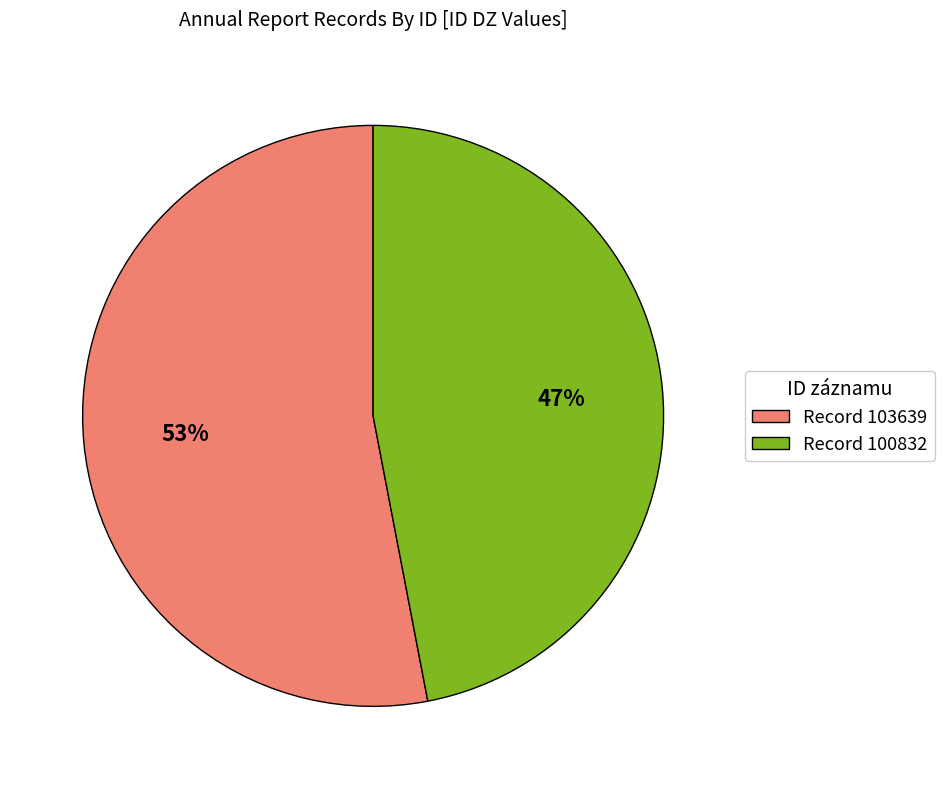

To the nearest percent, what is the combined percentage of Record 103639 and Record 100832?

100%